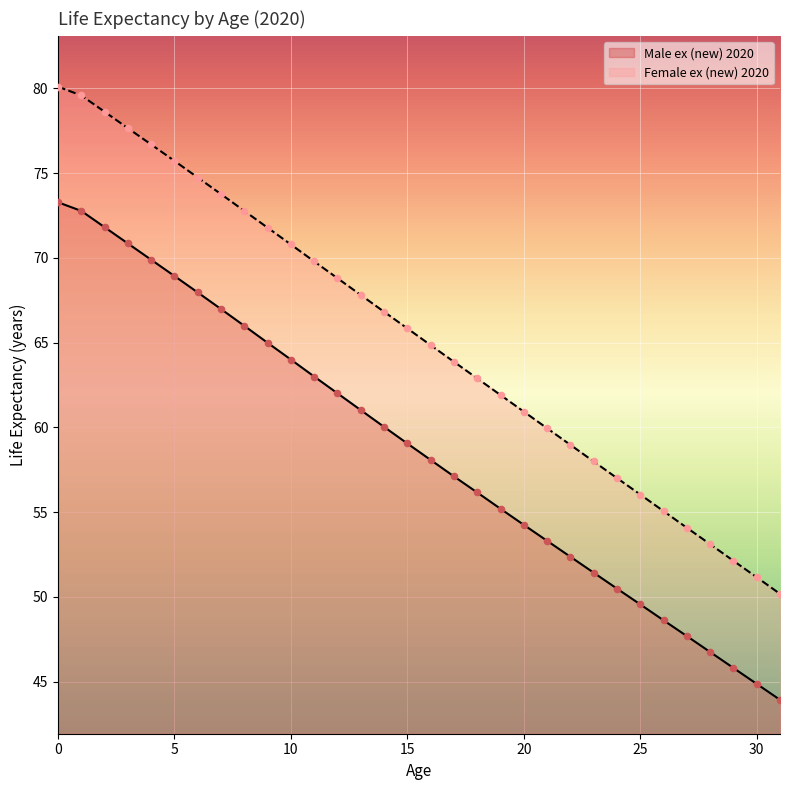

At how many categories does at least one series exceed 77?

4